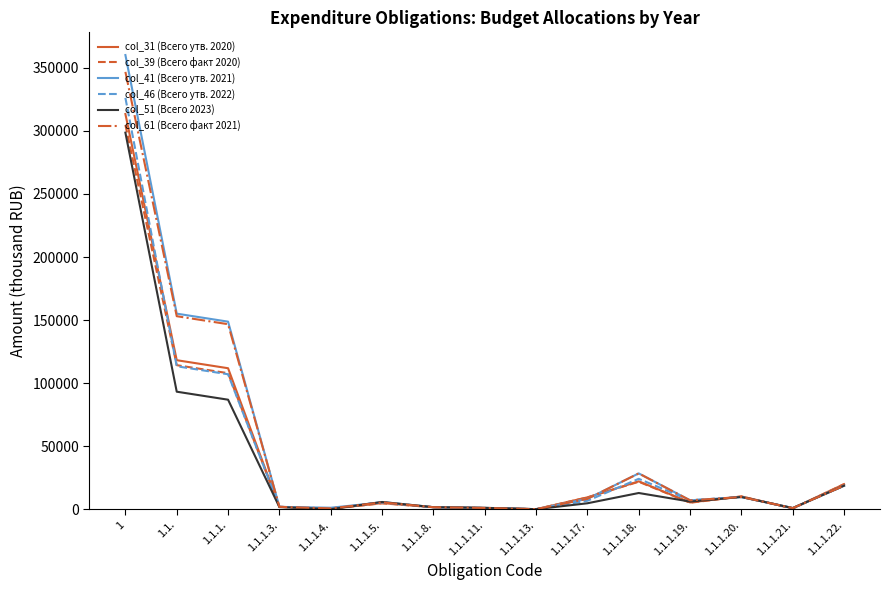

Is the value of col_39 (Всего факт 2020) at 1 greater than the value of col_41 (Всего утв. 2021) at 1.1.1.19.?

Yes